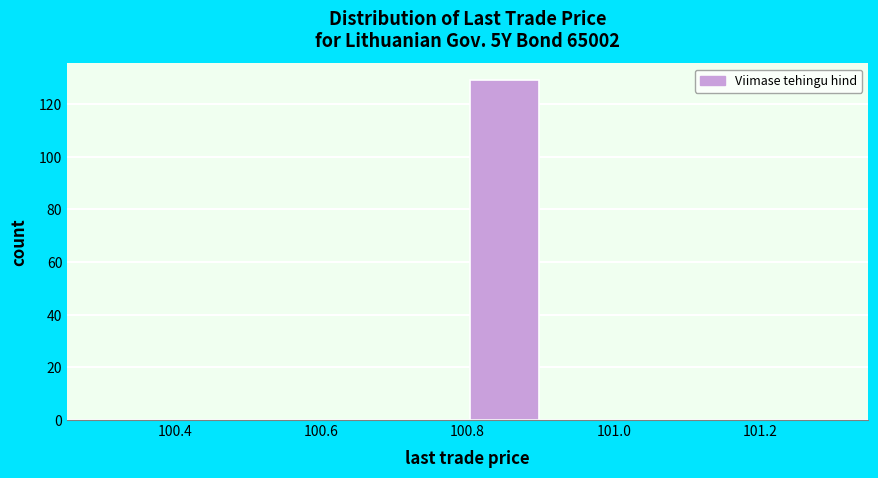

Reading left to right, transcribe this chart: for each bar, give the range it covers on the x-axis and its height. Neither the bar edges nor the heights are printed on the chart, so give them approximately, as read against the axes.

100.3 to 100.4: 0
100.4 to 100.5: 0
100.5 to 100.6: 0
100.6 to 100.7: 0
100.7 to 100.8: 0
100.8 to 100.9: 130
100.9 to 101.0: 0
101.0 to 101.1: 0
101.1 to 101.2: 0
101.2 to 101.3: 0